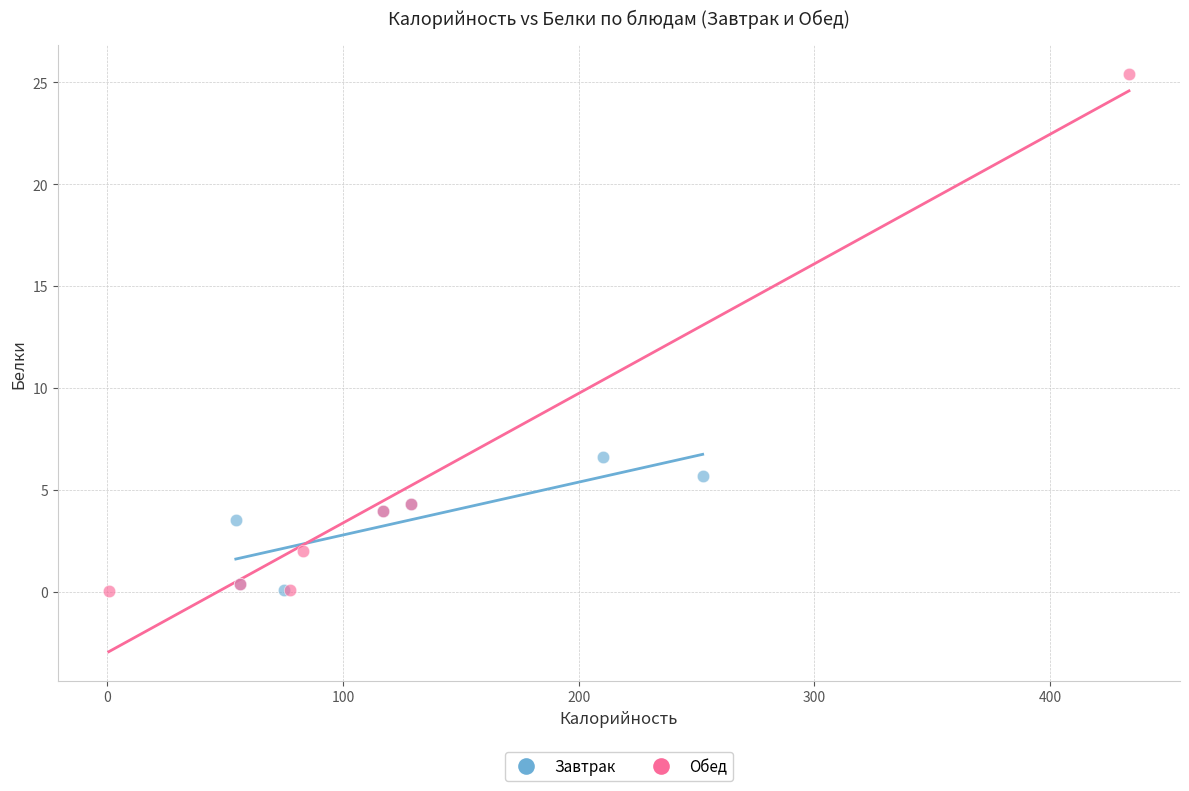

Which series reaches the maximum Y coordinate?

Обед